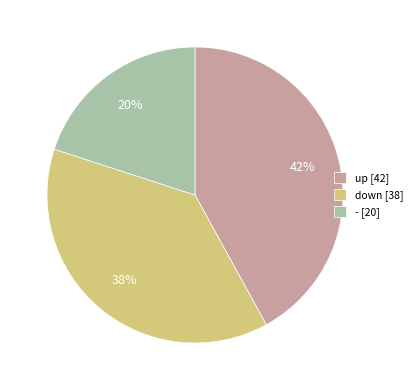

Rank the categories by value from lowest to highest.

-, down, up